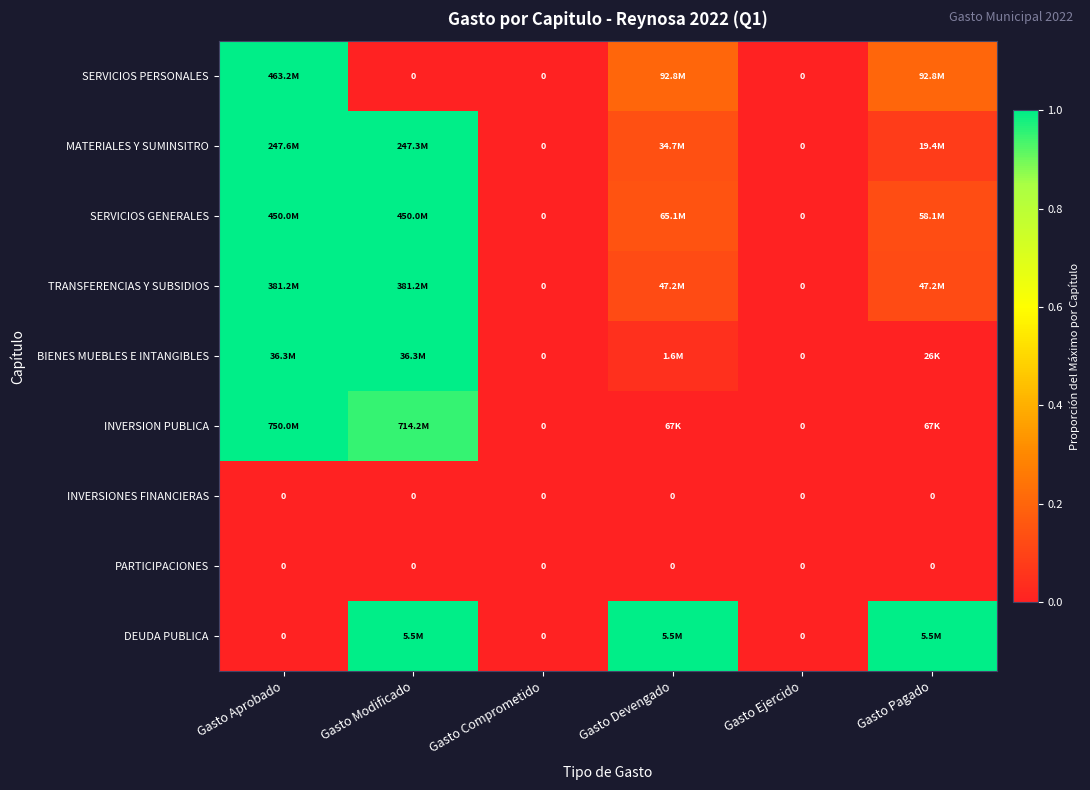

What is the average value of the BIENES MUEBLES E INTANGIBLES series?

0.3